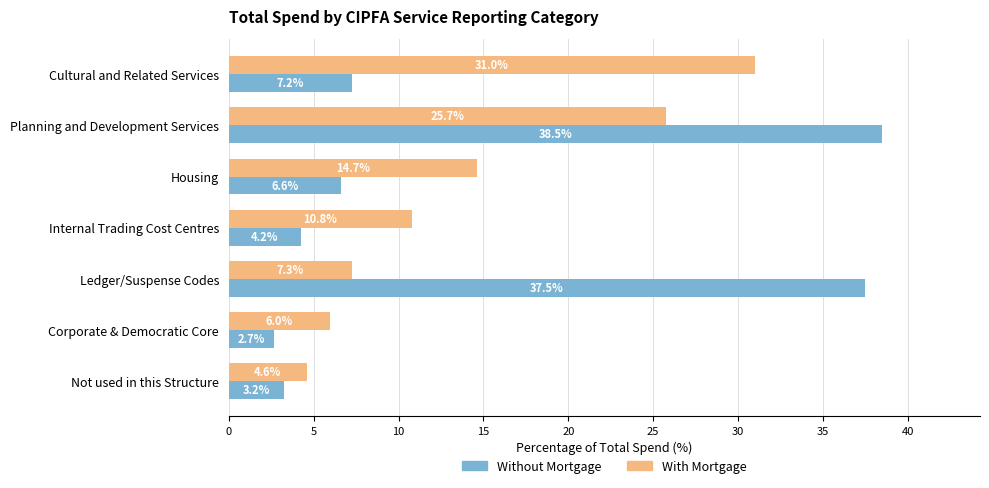

How many values in the With Mortgage series exceed 10?

4